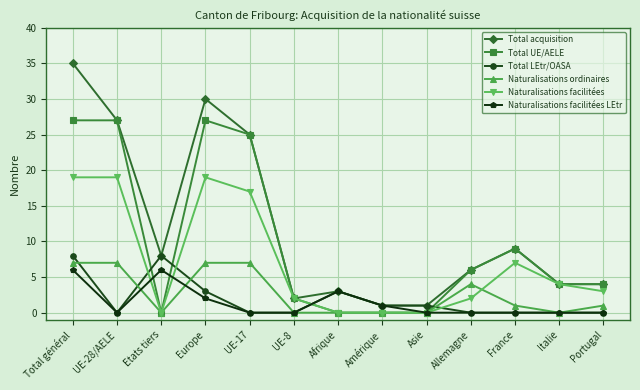

Count the number of categories in the chart.

13